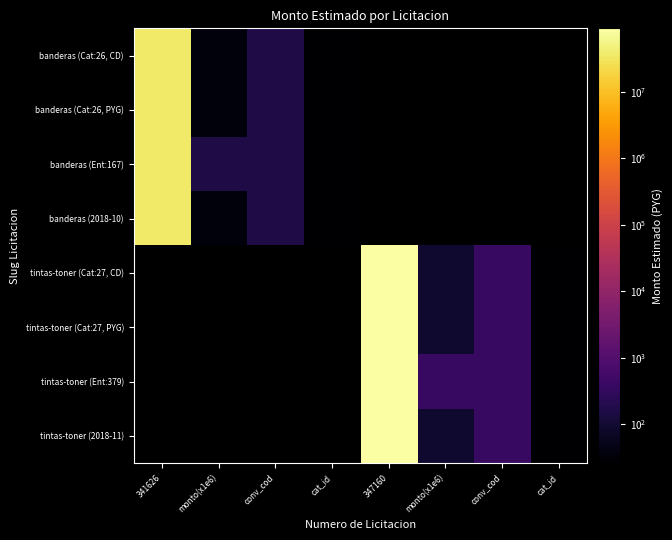

The tintas-toner (Cat:27, PYG) series shows 645.4 at conv_cod. True or false?

False